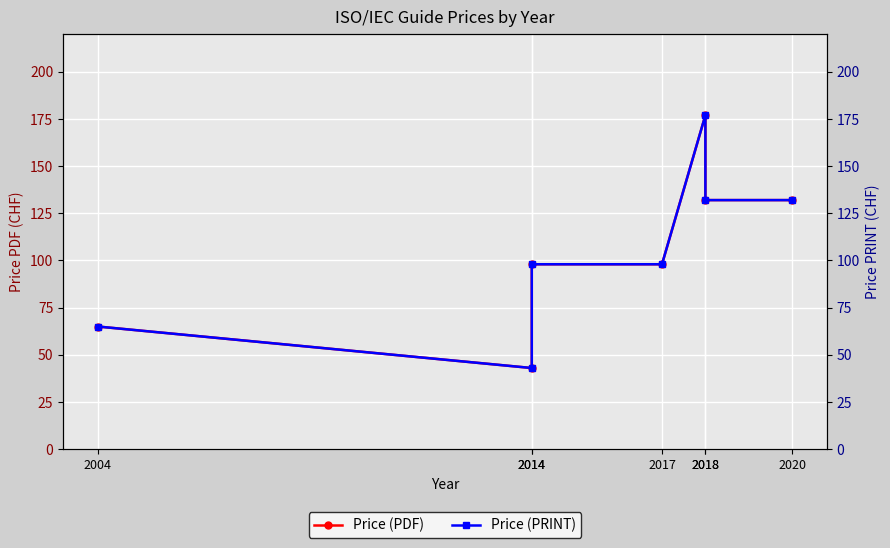

Where does the Price (PRINT) series first go above 98?

2018